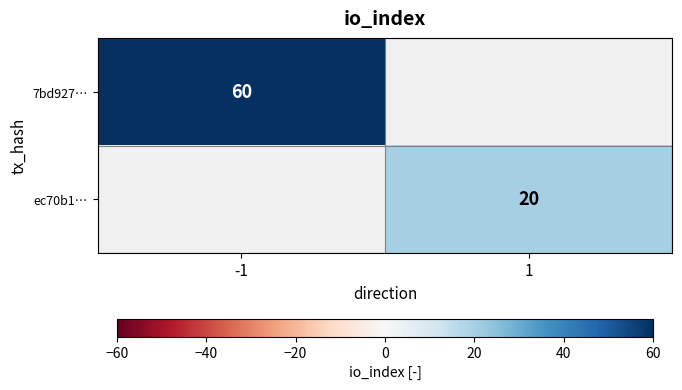

Which has a higher value, 1 or -1?

-1